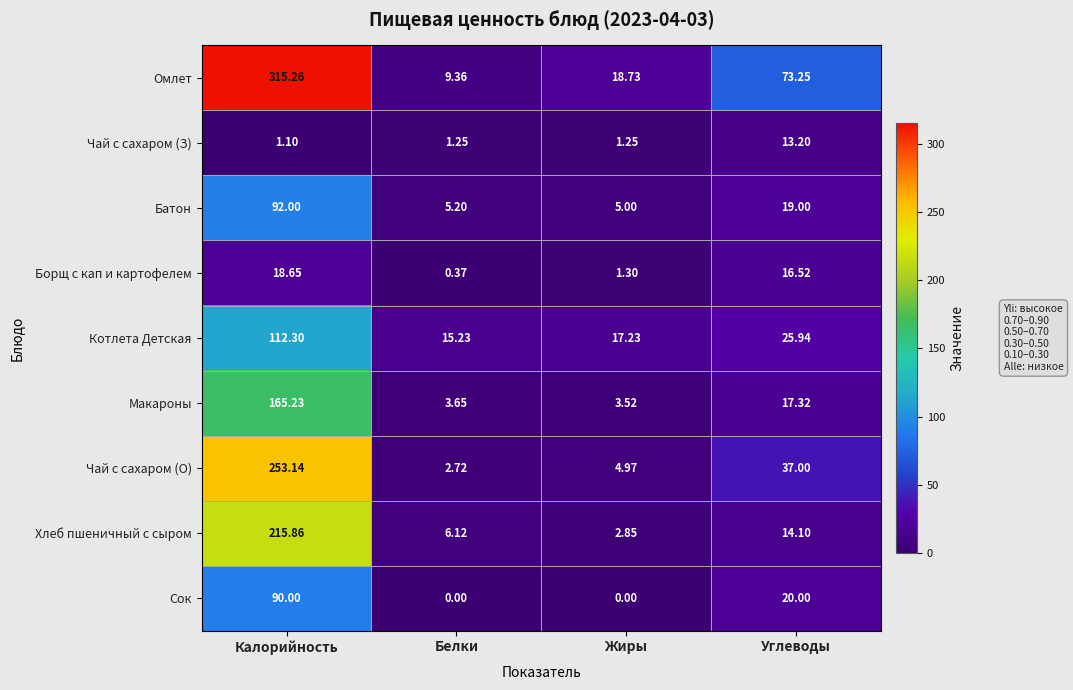

Is the value of Котлета Детская at Углеводы greater than the value of Макароны at Калорийность?

No